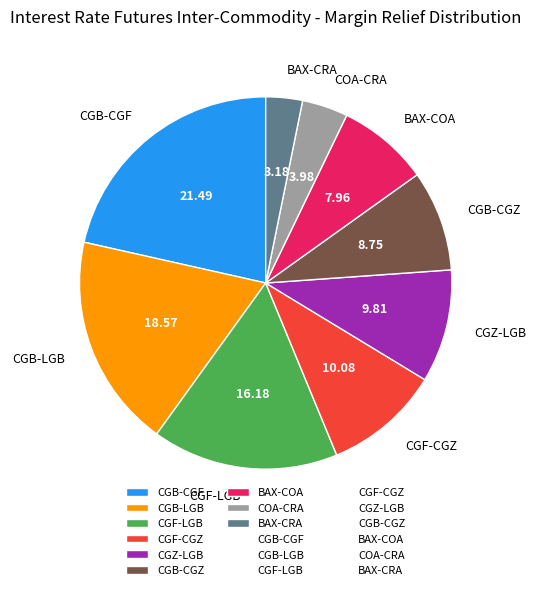

How many segments does this pie chart have?

9